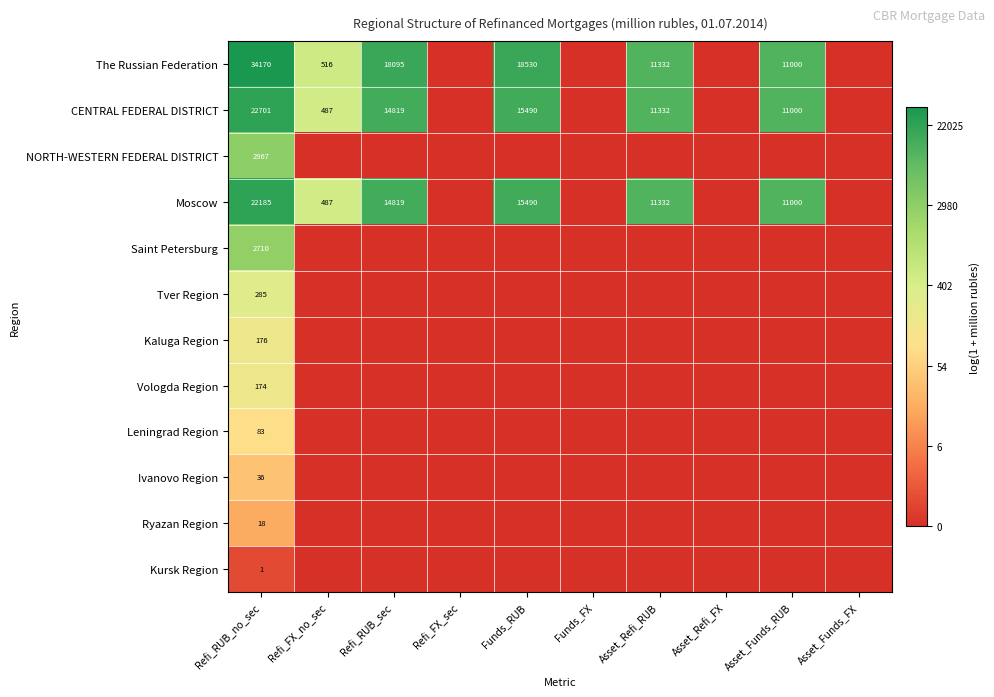

The Leningrad Region series shows 2.2 at Asset_Refi_RUB. True or false?

False